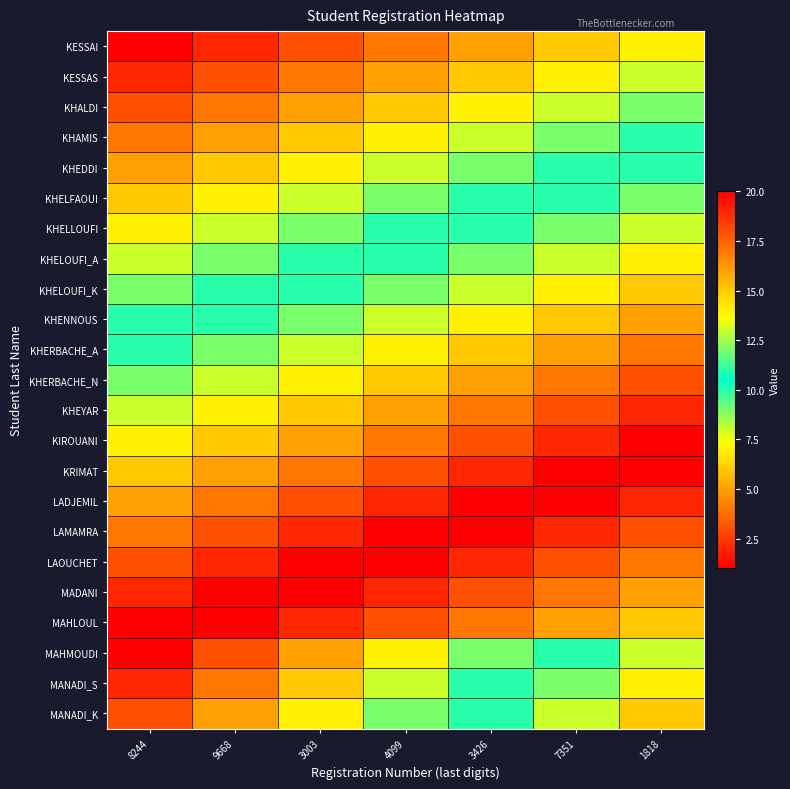

Which label corresponds to the smallest value in the chart?

8244